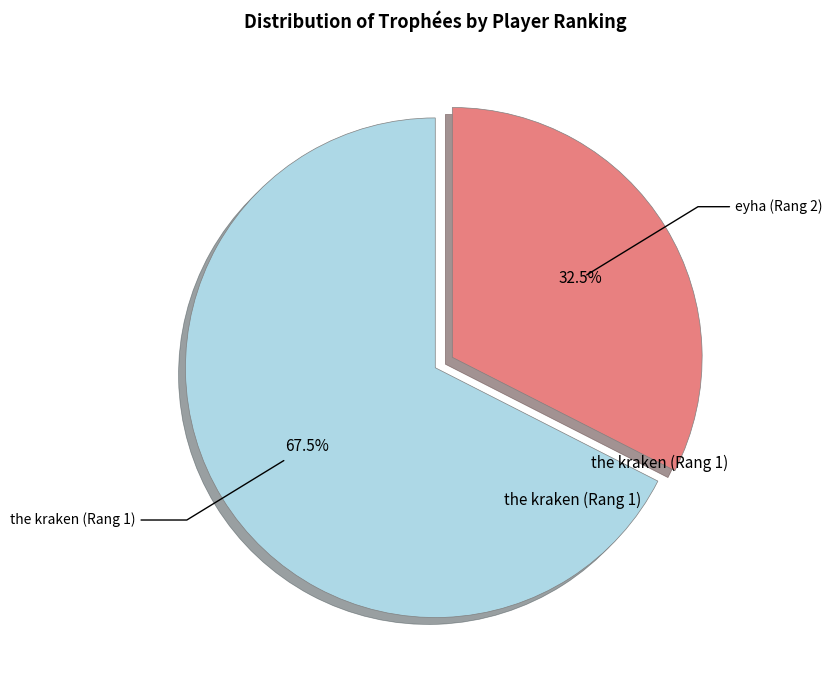

The the kraken (Rang 1) slice represents 82% of the pie. True or false?

False